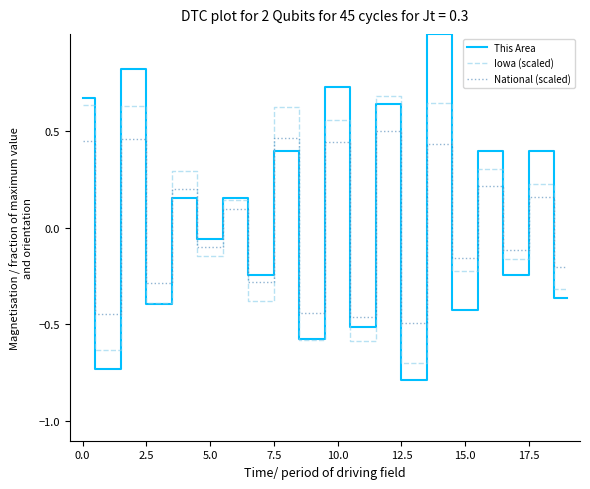

How many times do National (scaled) and This Area cross each other?

15